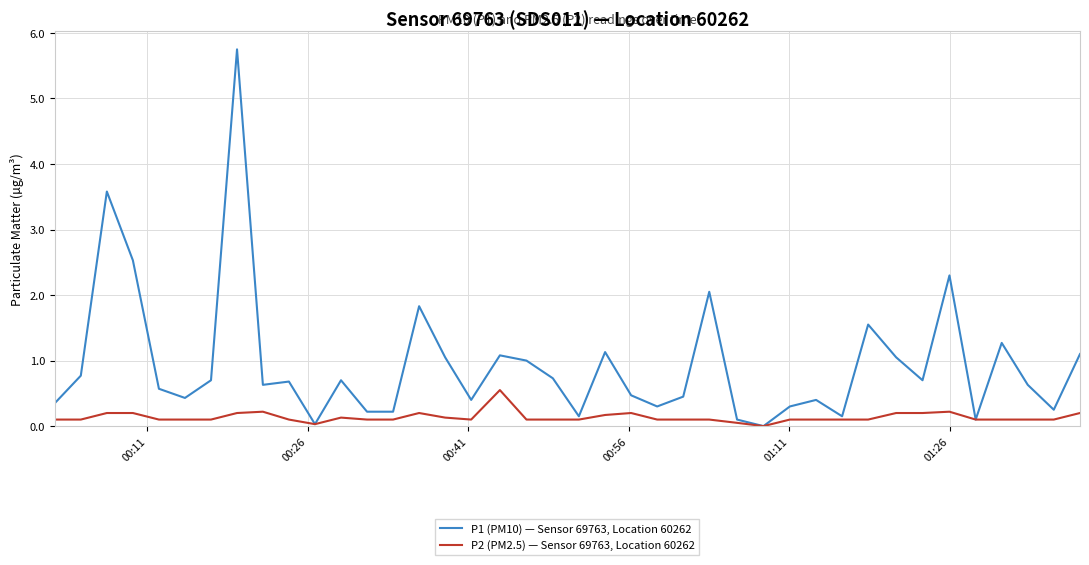

List the series in order of their overall mean, lowest first.

P2 (PM2.5) — Sensor 69763, Location 60262, P1 (PM10) — Sensor 69763, Location 60262